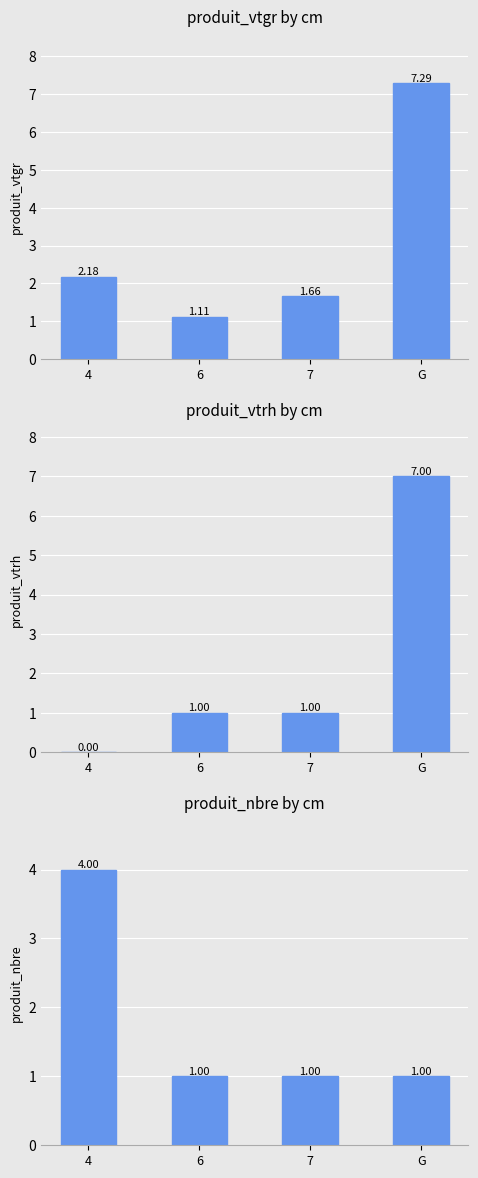

Is it true that produit_vtgr equals 7.3 at G?

True